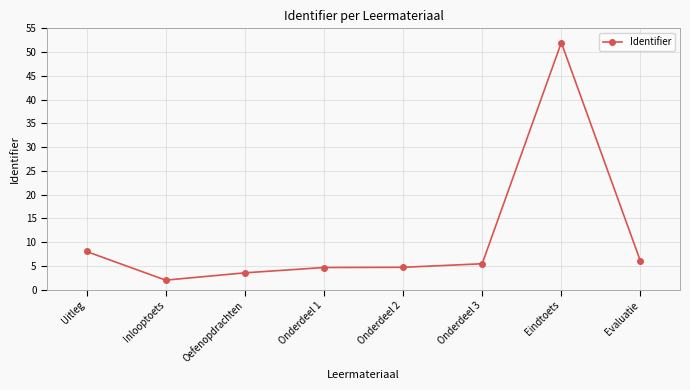

True or false: the data shows 5.5 at Onderdeel 3.

True